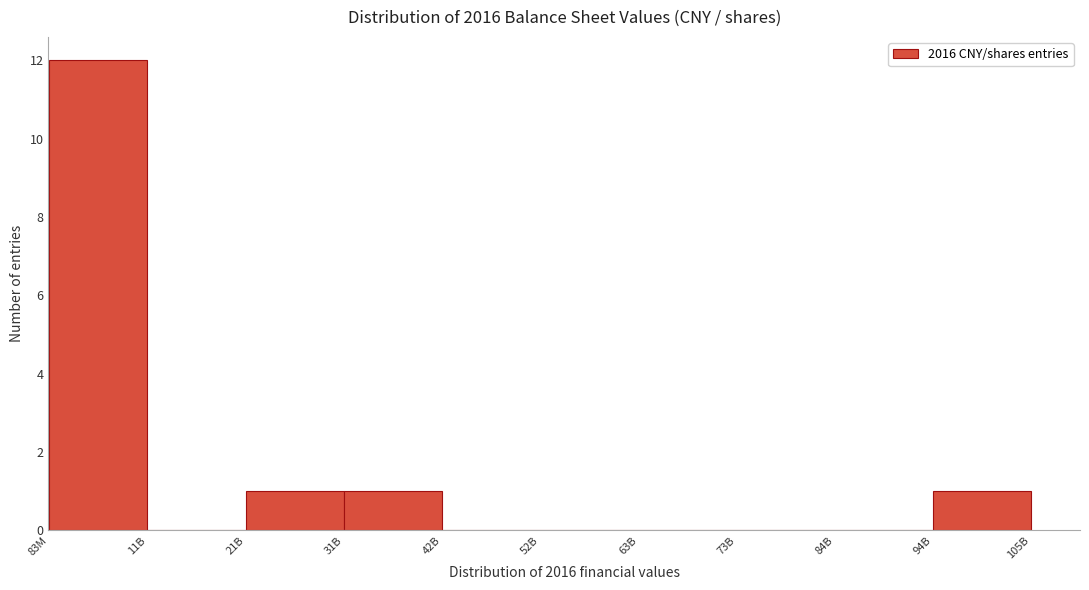

Reading left to right, list all the values displayed in this chart.

83M=12	11B=0	21B=1	31B=1	42B=0	52B=0	63B=0	73B=0	84B=0	94B=1